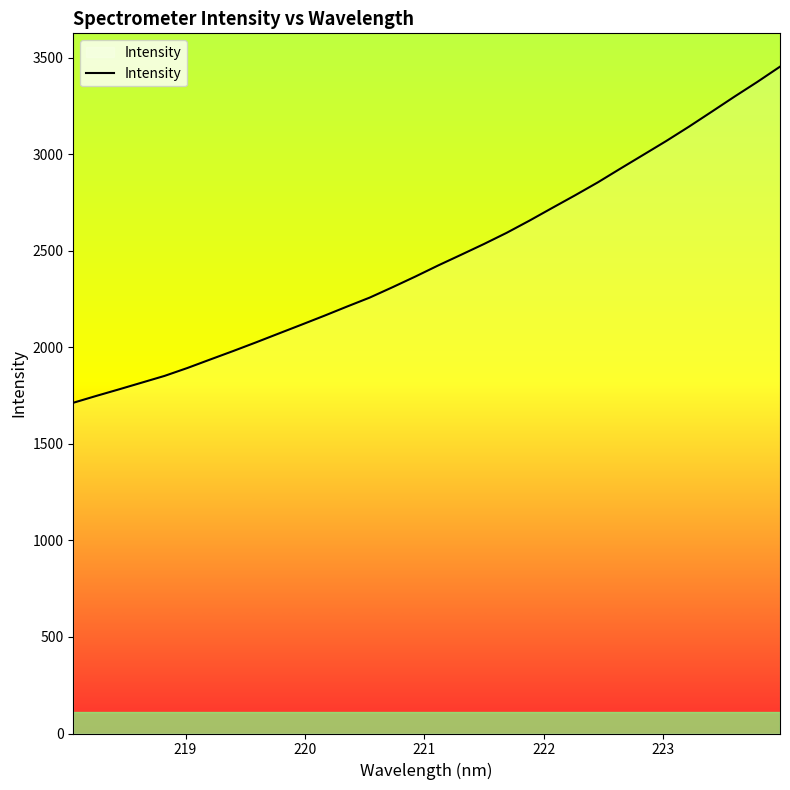

What is the minimum value shown in the chart?

1712.5